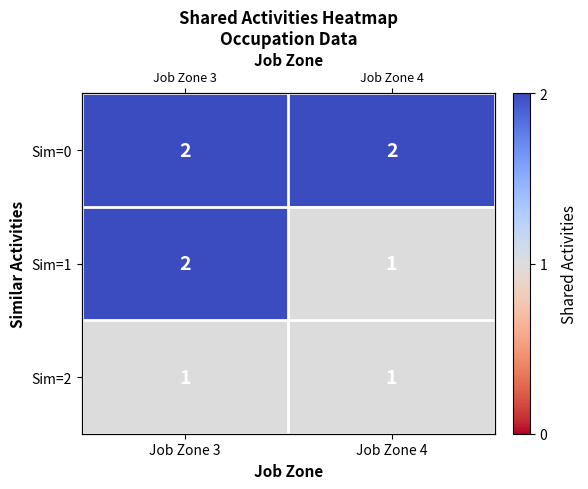

The value of Sim=1 at Job Zone 3 is 1. True or false?

False